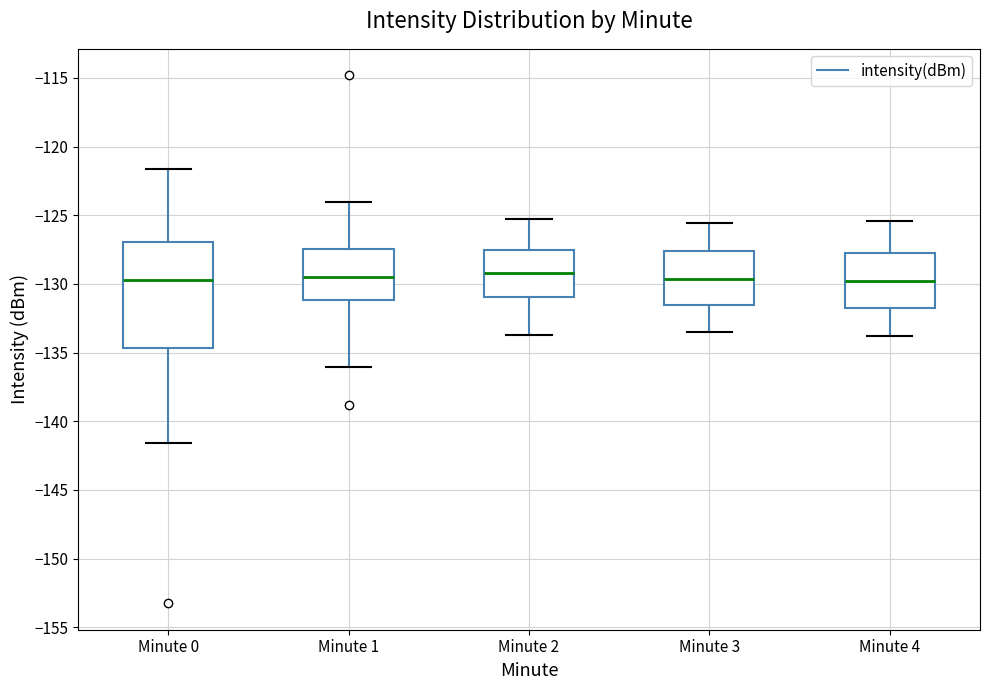

Where does the lower whisker of the box for Minute 0 end on the y-axis? The values are not printed on the chart, so give them approximately, as read against the axis.

-141.5